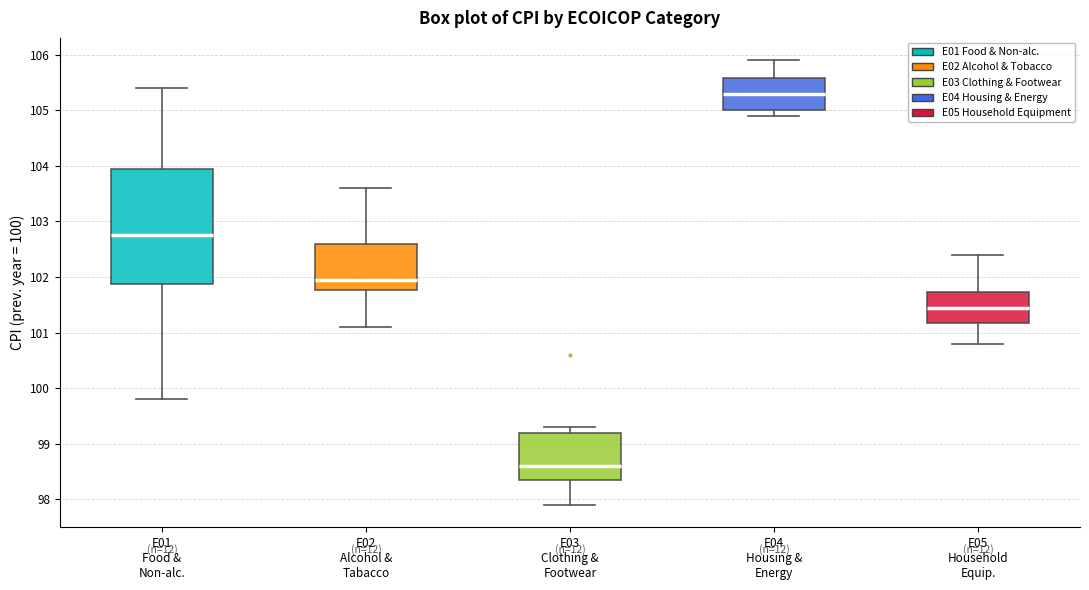

Reading left to right, read every box against the y-axis: the position of its median line, the range the box covers, and the ends of its whiskers. The values are not printed on the chart, so give them approximately, as read against the axis.

E01 Food & Non-alc.: median 102.8, box 101.9 to 104.0, whiskers 99.8 to 105.4
E02 Alcohol & Tabacco: median 102.0, box 101.8 to 102.6, whiskers 101.1 to 103.6
E03 Clothing & Footwear: median 98.6, box 98.4 to 99.2, whiskers 97.9 to 99.3
E04 Housing & Energy: median 105.3, box 105.0 to 105.6, whiskers 104.9 to 105.9
E05 Household Equip.: median 101.5, box 101.2 to 101.7, whiskers 100.8 to 102.4